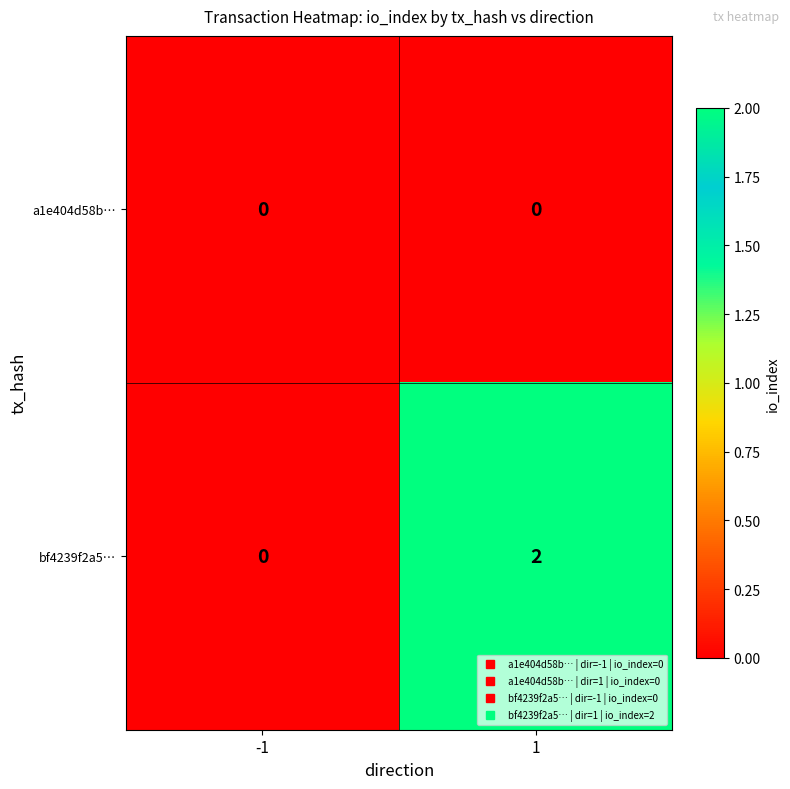

Count the number of categories in the chart.

2